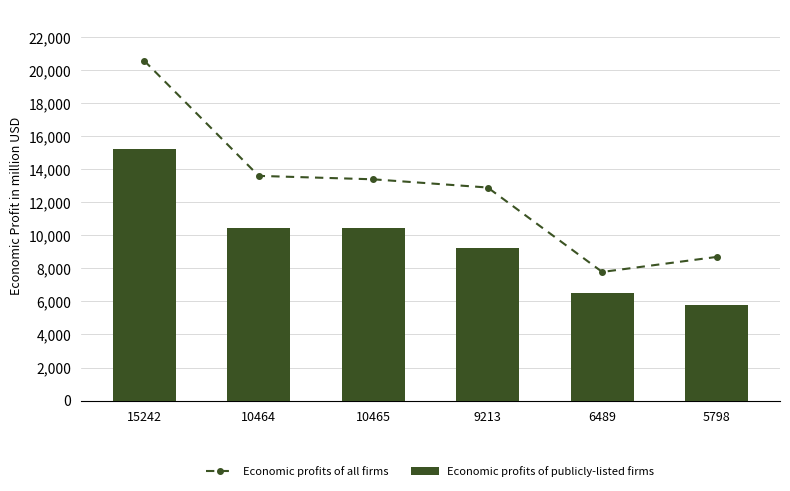

How many groups of bars are there?

6